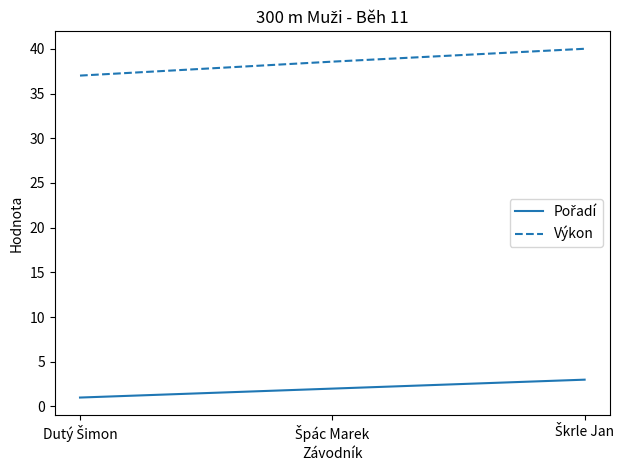

At how many categories does at least one series exceed 34?

3